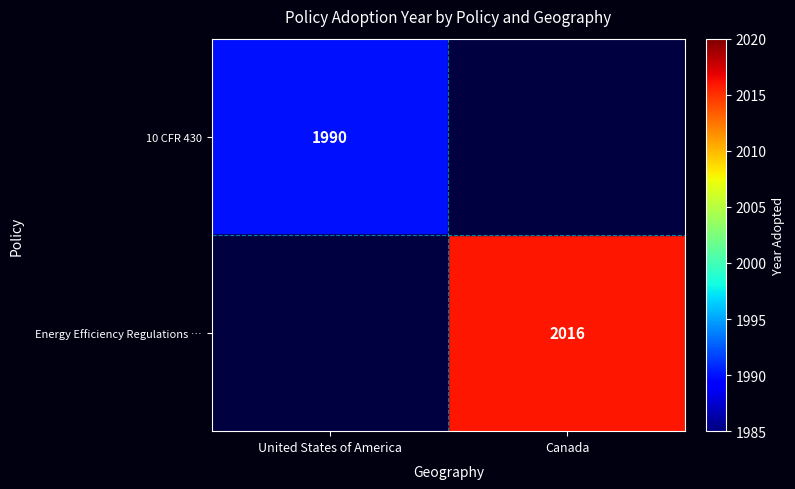

The value of Energy Efficiency Regulations … at Canada is 3524. True or false?

False